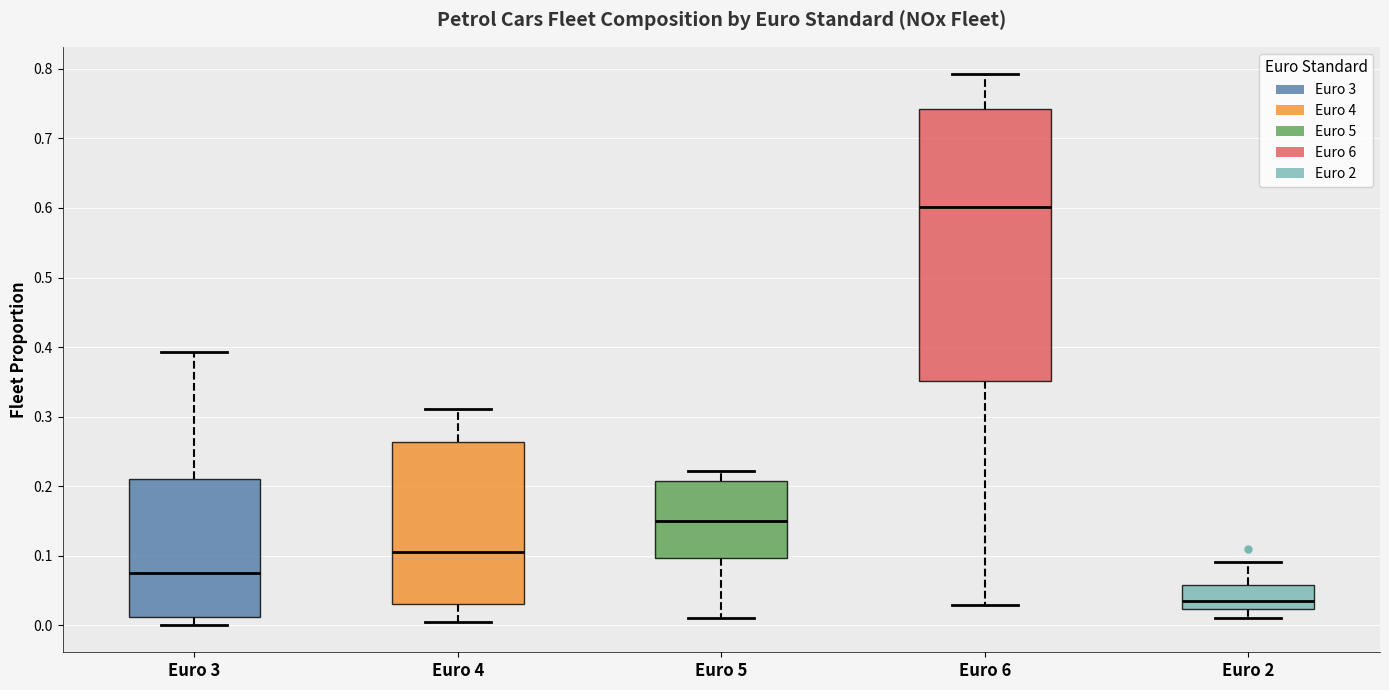

Which box's median line is the lowest?

Euro 2